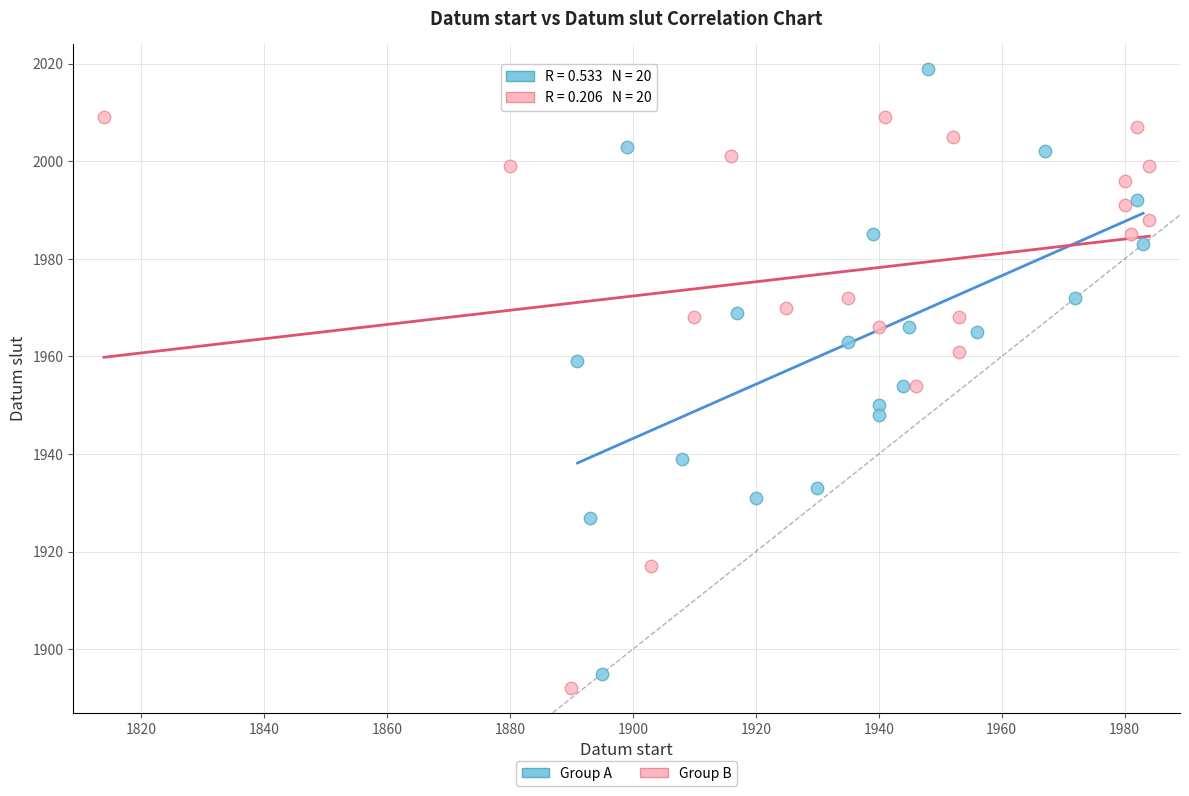

Which series contains the highest Y value?

Group A